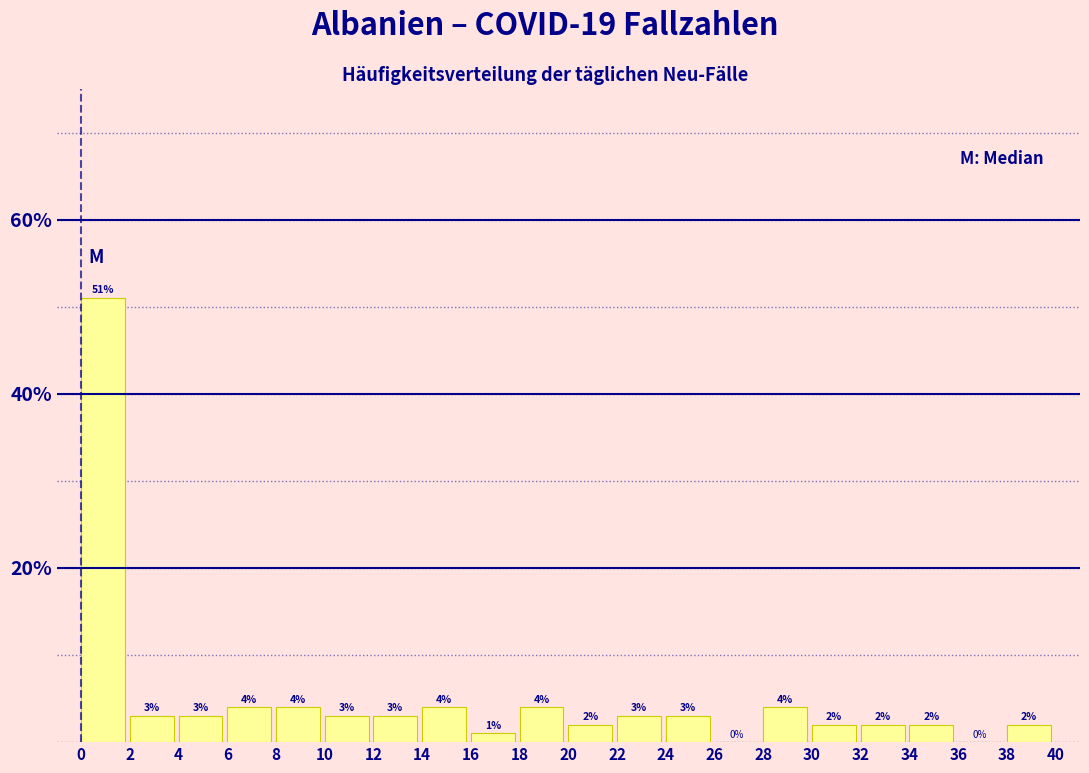

Reading left to right, transcribe this chart: for each bar, give the range it covers on the x-axis and its height.

0 to 2: 51
2 to 4: 3
4 to 6: 3
6 to 8: 4
8 to 10: 4
10 to 12: 3
12 to 14: 3
14 to 16: 4
16 to 18: 1
18 to 20: 4
20 to 22: 2
22 to 24: 3
24 to 26: 3
26 to 28: 0
28 to 30: 4
30 to 32: 2
32 to 34: 2
34 to 36: 2
36 to 38: 0
38 to 40: 2